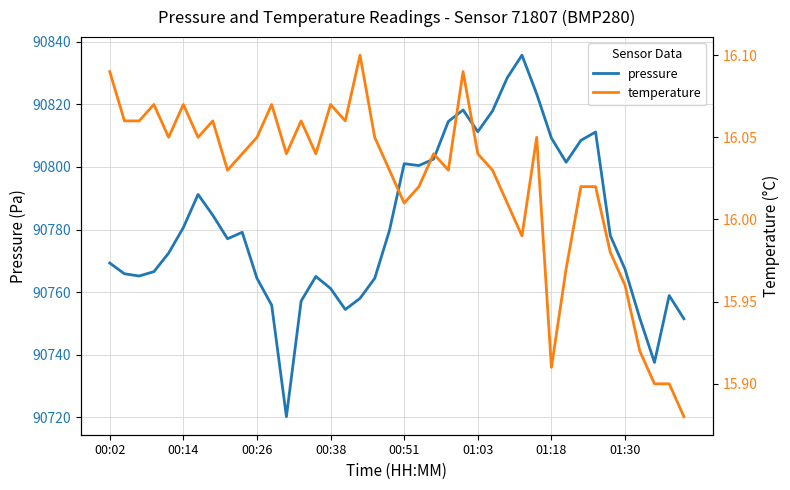

What is the highest value of the pressure series?

90835.7